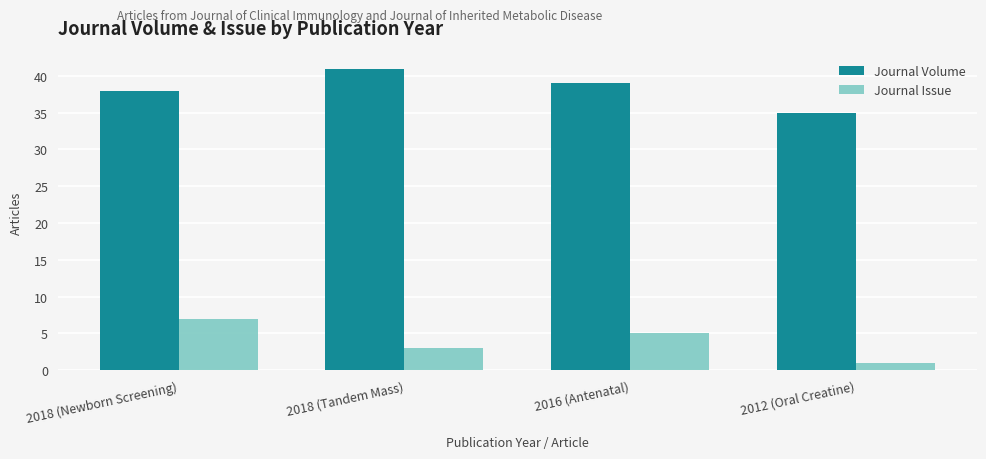

List the series in order of their peak value, highest first.

Journal Volume, Journal Issue